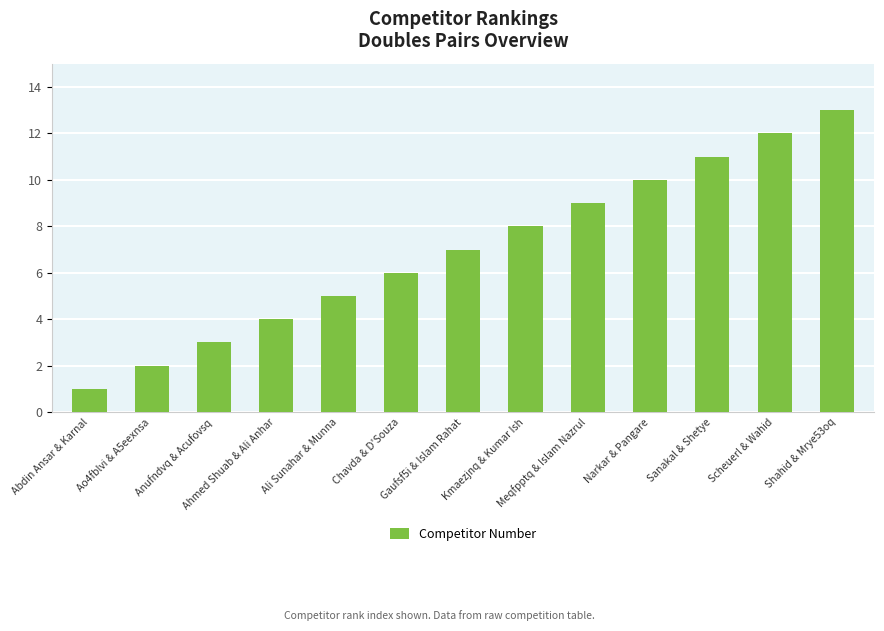

True or false: the data shows 2 at Chavda & D'Souza.

False